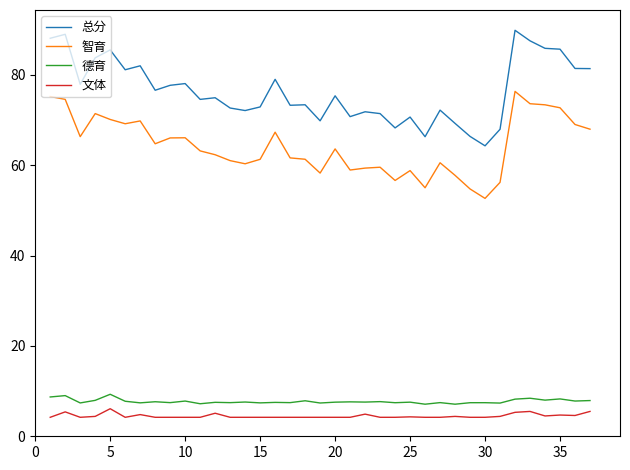

Which series has the largest total across all categories?

总分